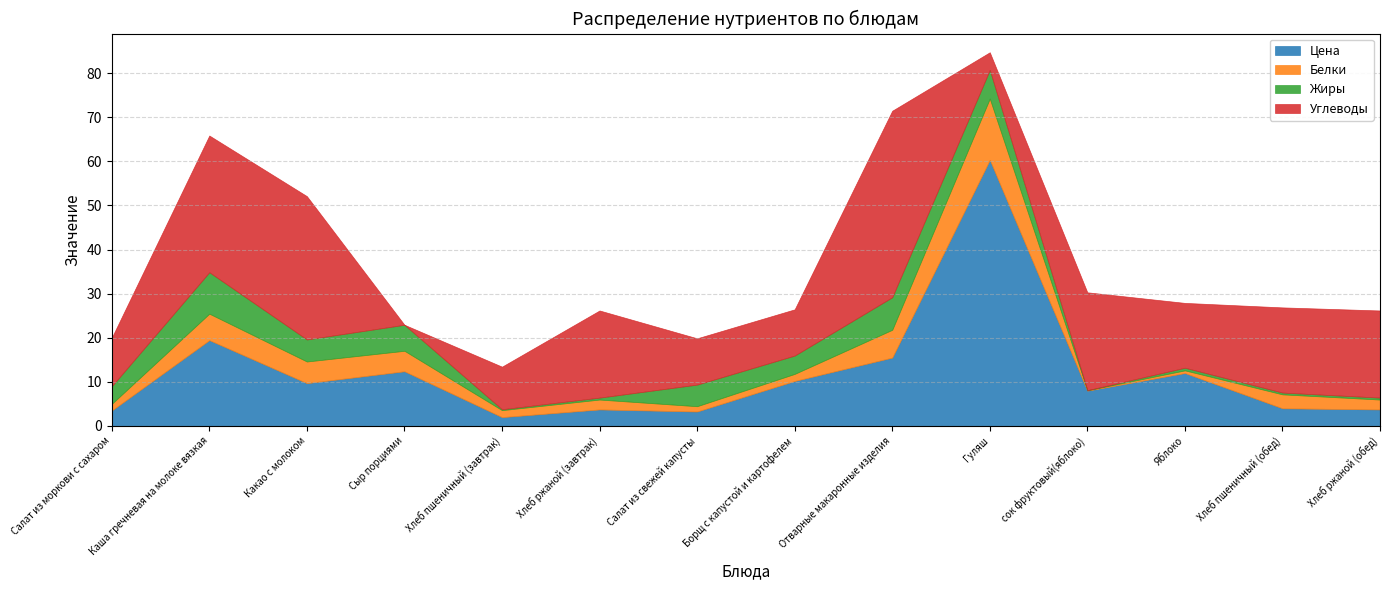

True or false: Цена has a value of 42.0 at Гуляш.

False